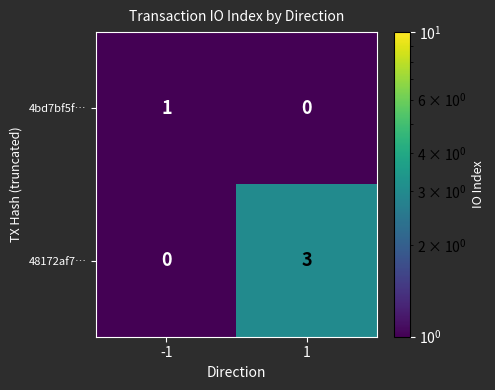

Reading left to right, list all the values displayed in this chart.

4bd7bf5f…: -1=1	1=0
48172af7…: -1=0	1=3